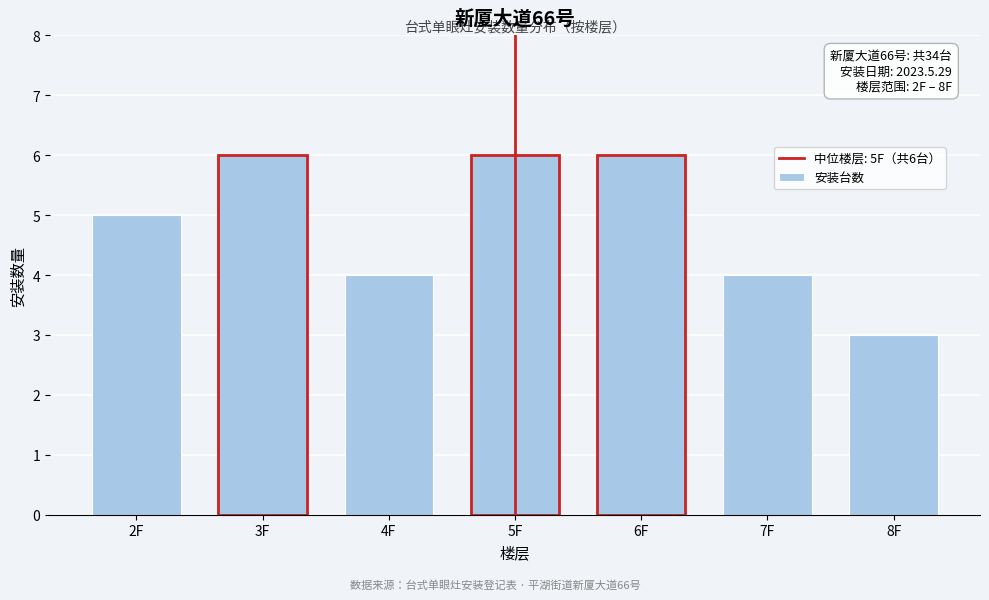

Reading left to right, extract all data points from this chart.

5	6	4	6	6	4	3